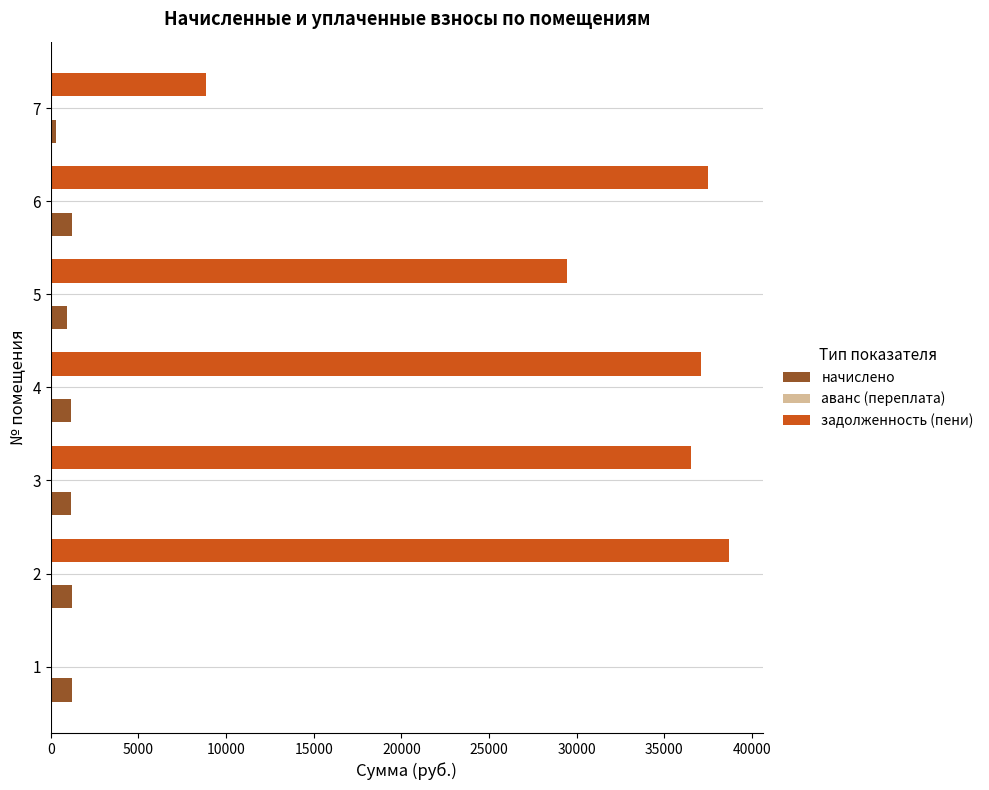

Count the number of data series in this chart.

2